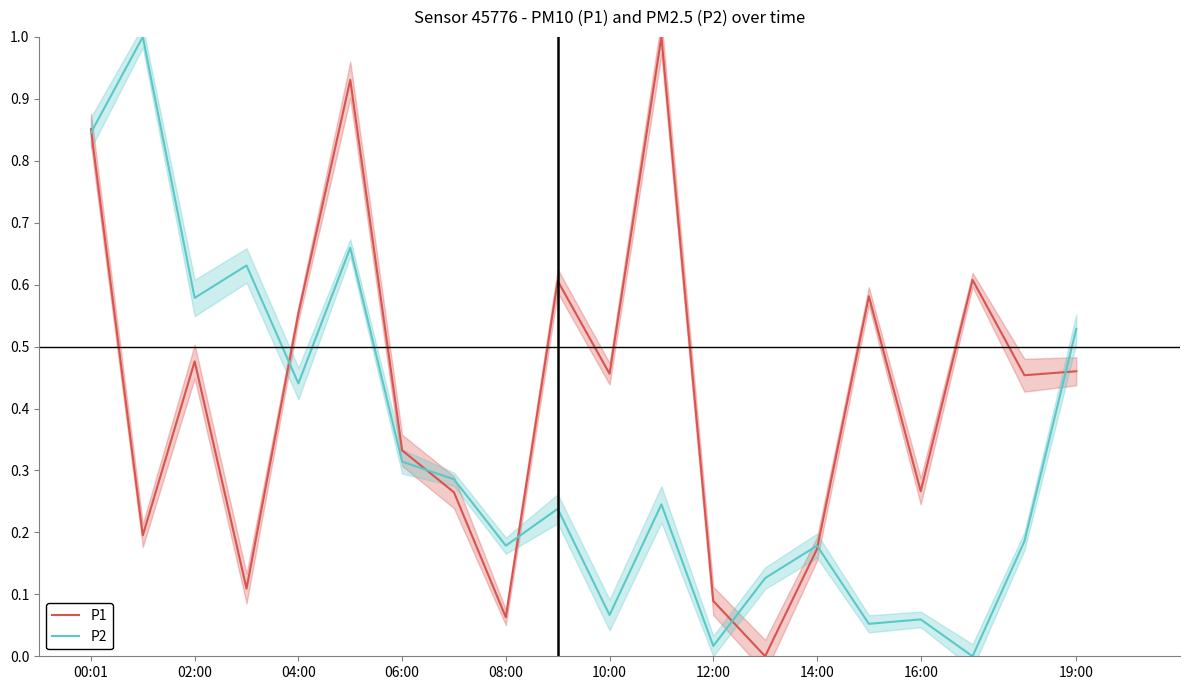

Reading right to left, list all the values displayed in this chart.

P1: 0.5	0.5	0.6	0.3	0.6	0.2	0.0	0.1	1.0	0.5	0.6	0.1	0.3	0.3	0.9	0.6	0.1	0.5	0.2	0.9
P2: 0.5	0.2	0.0	0.1	0.1	0.2	0.1	0.0	0.2	0.1	0.2	0.2	0.3	0.3	0.7	0.4	0.6	0.6	1.0	0.8